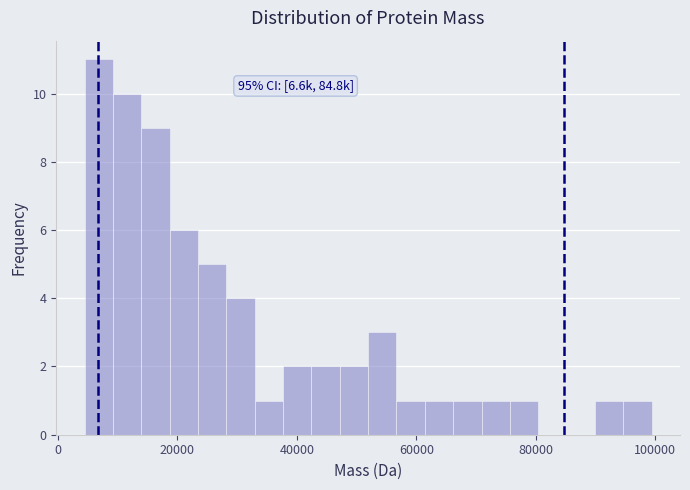

Around what value on the x-axis is the tallest bar? Give the approximate position of its centre, as read against the axis.

6000